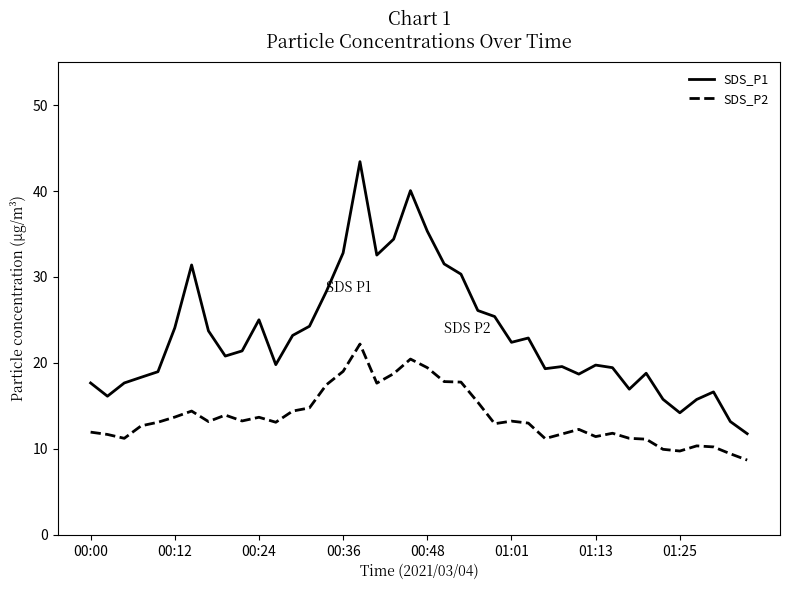

Rank the series by their average value, from highest to lowest.

SDS_P1, SDS_P2